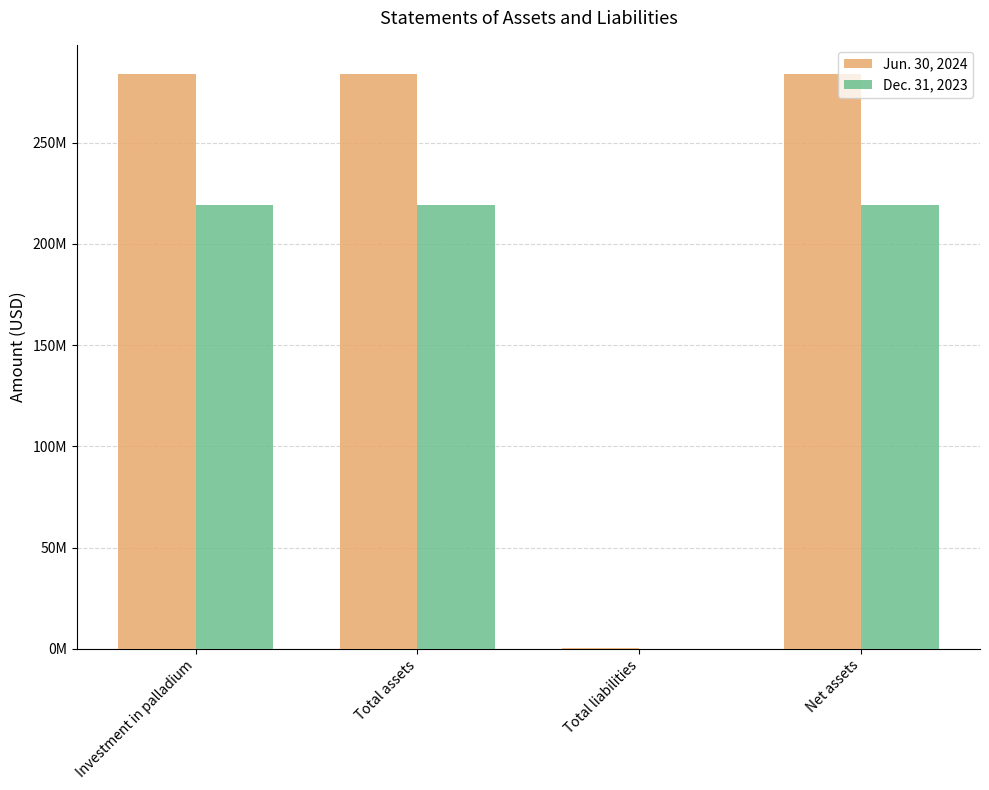

Are the bars horizontal?

No